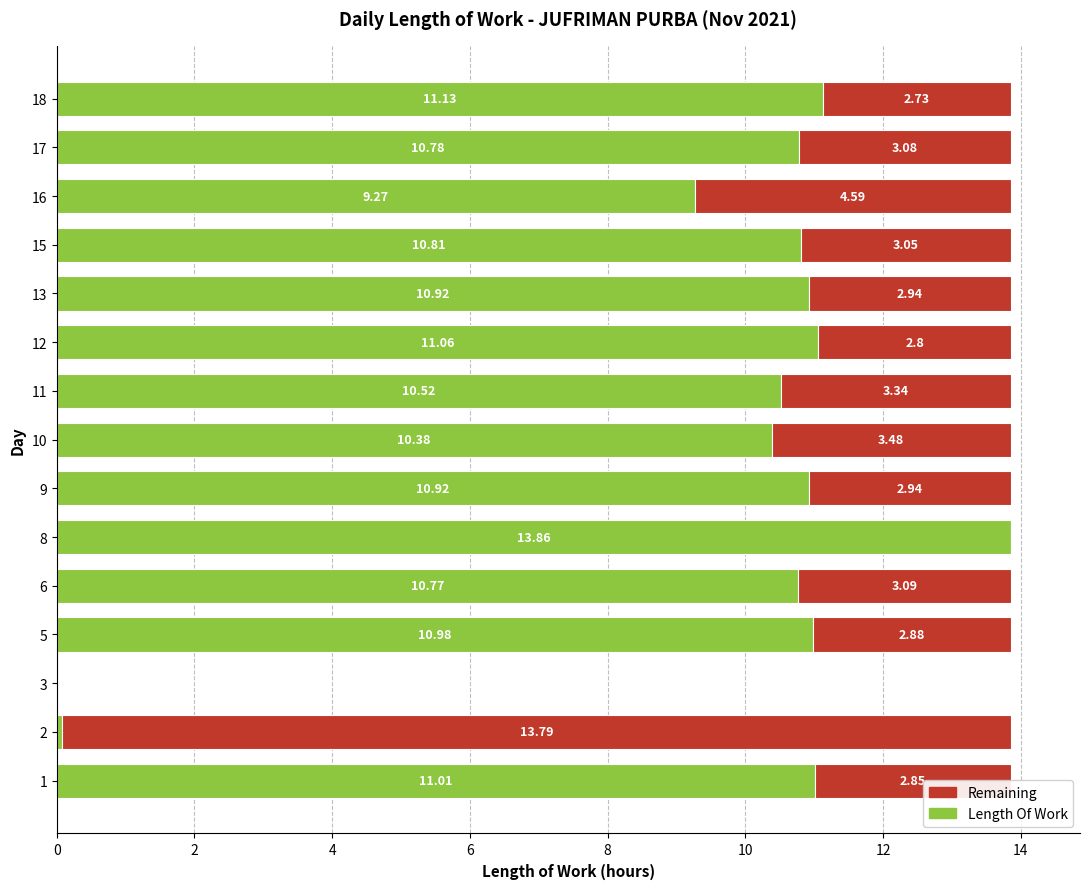

What is the total value across all series at 1?

13.9